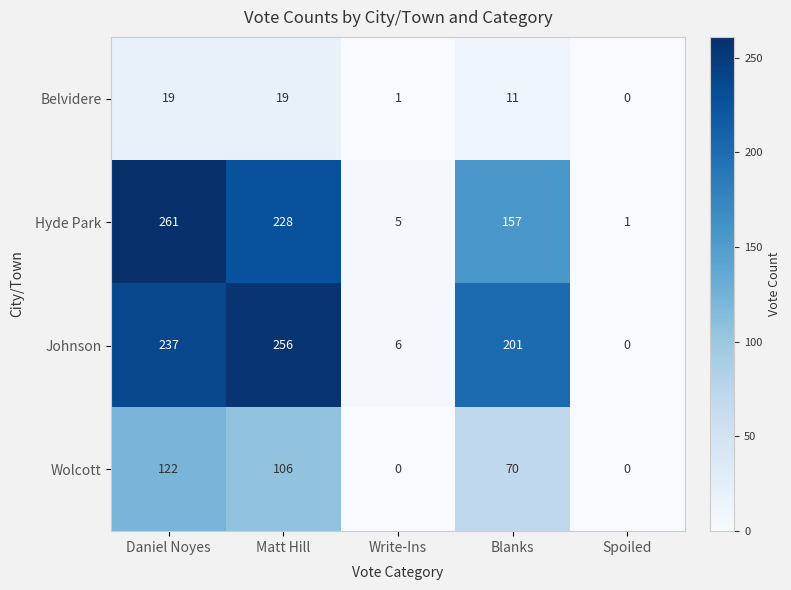

The value of Belvidere at Write-Ins is 1. True or false?

True